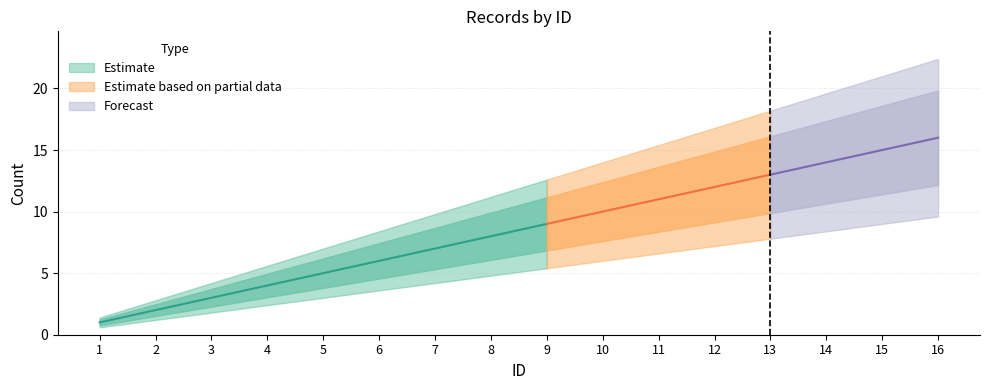

What is the difference between the second highest and minimum values?

14